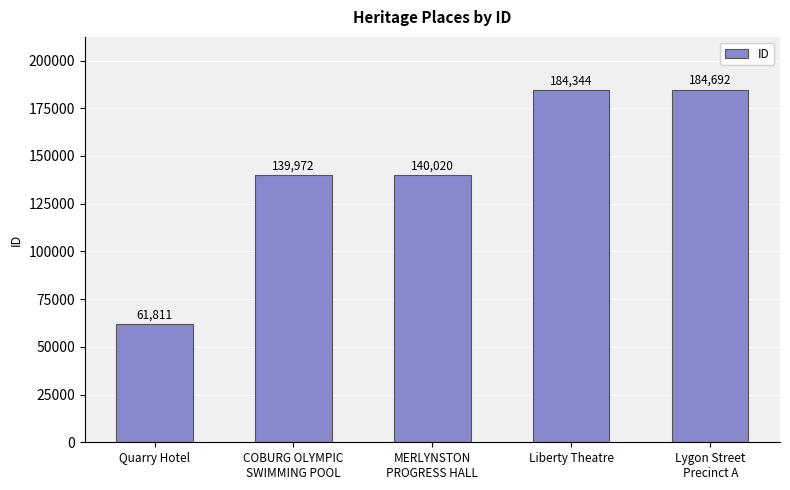

Are the bars grouped side by side (vs. stacked)?

No